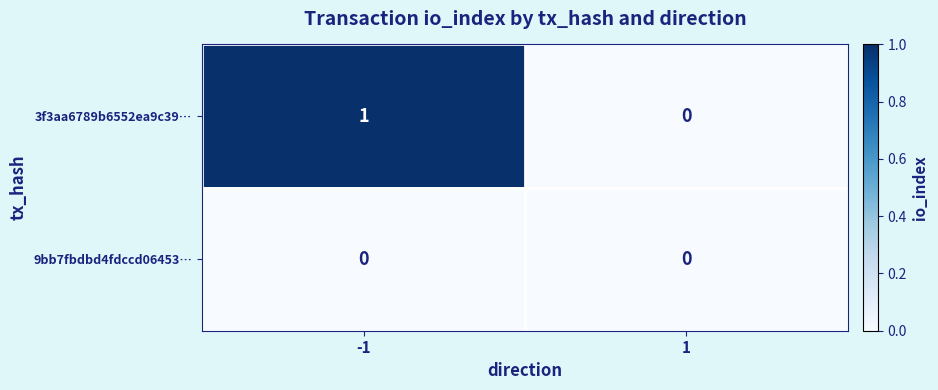

How many categories are shown in the chart?

2